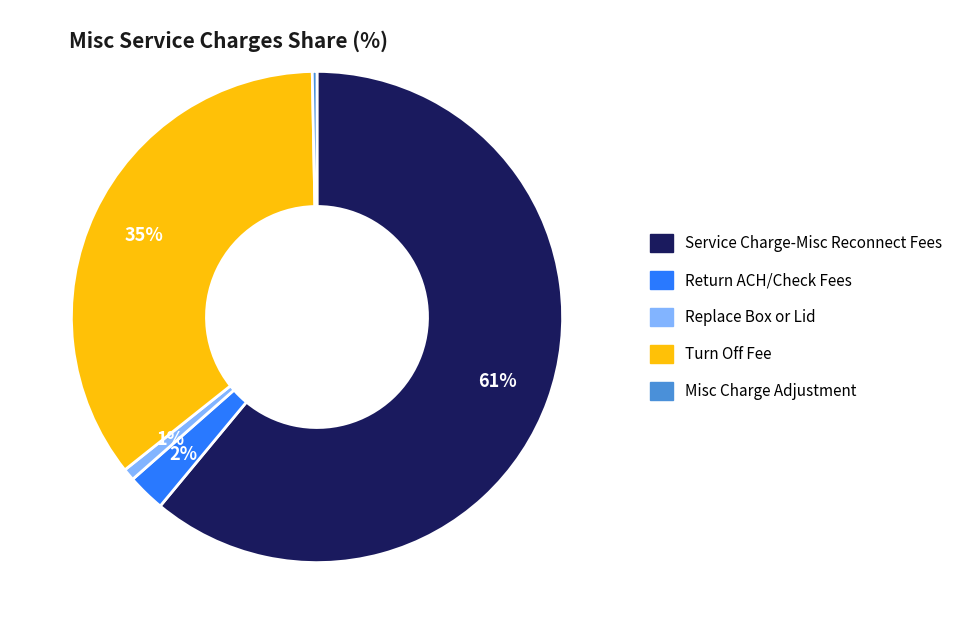

Do Service Charge-Misc Reconnect Fees and Misc Charge Adjustment together represent more than half of the pie?

Yes